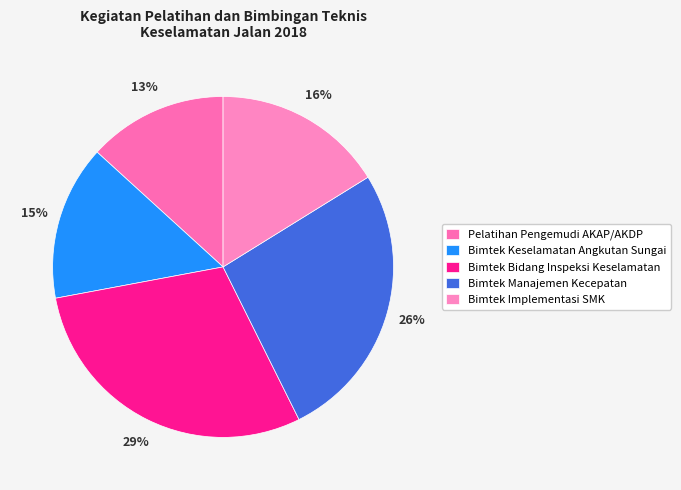

What is the smallest slice in the pie chart?

Pelatihan Pengemudi AKAP/AKDP